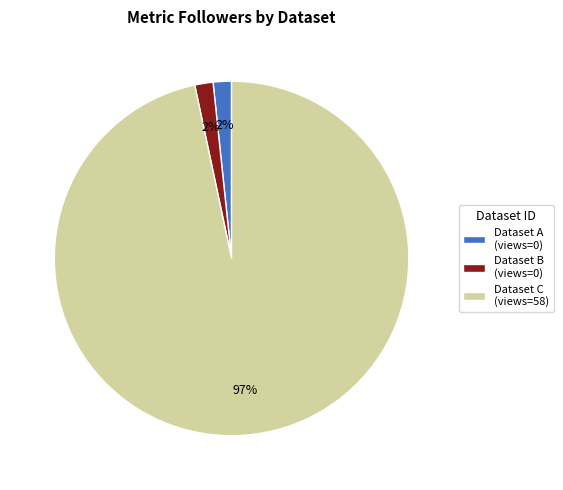

Which slice represents more than half of the pie?

Dataset C (views=58)